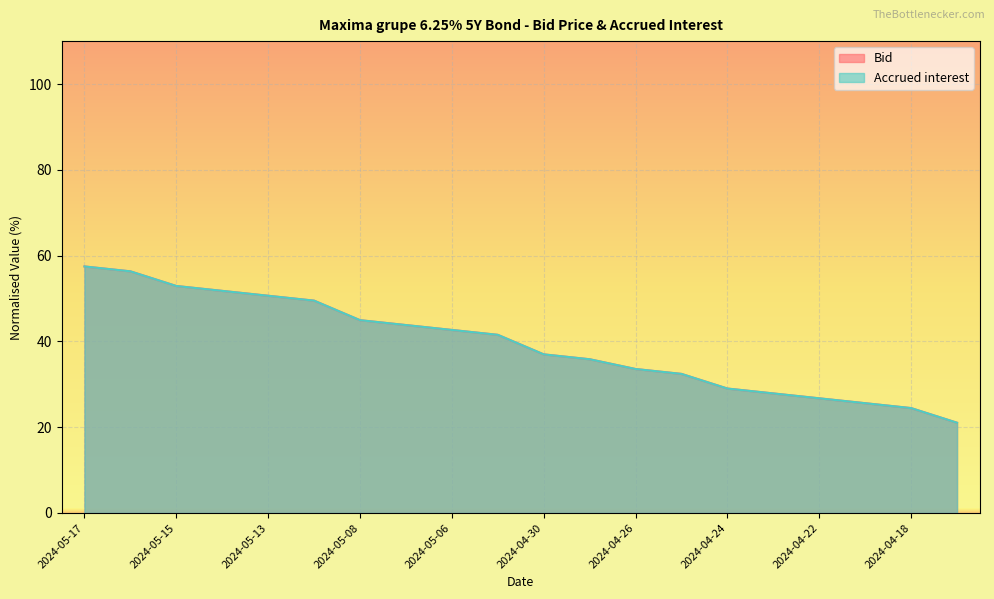

After their last crossing, which series has the higher values: Accrued interest or Bid?

Accrued interest